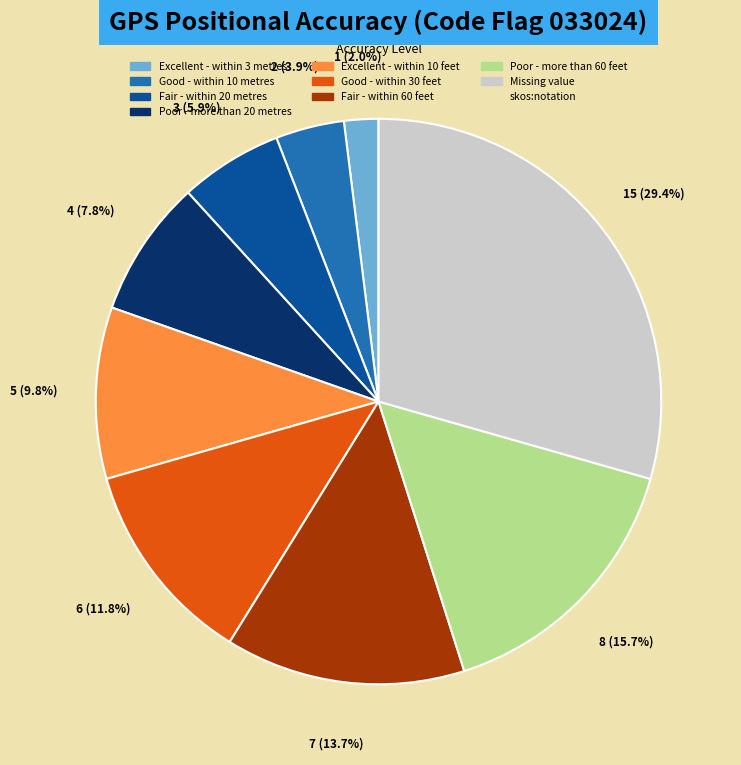

Does any single category account for the majority?

No